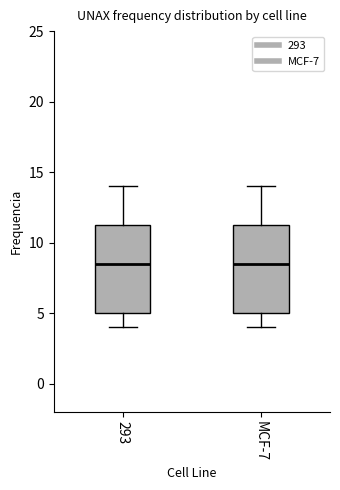

Where does the upper whisker of the box for MCF-7 end on the y-axis? The values are not printed on the chart, so give them approximately, as read against the axis.

14.0